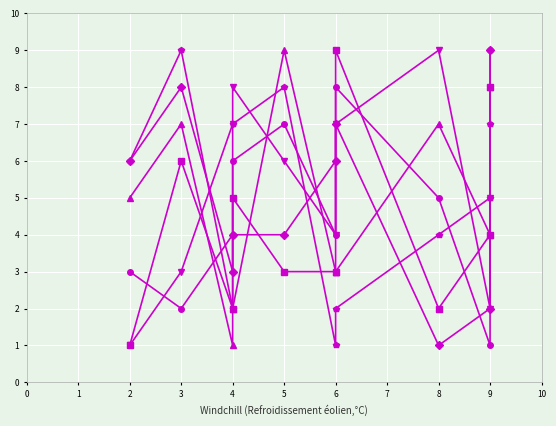

How many intersections are there between col_8 and col_5?

4